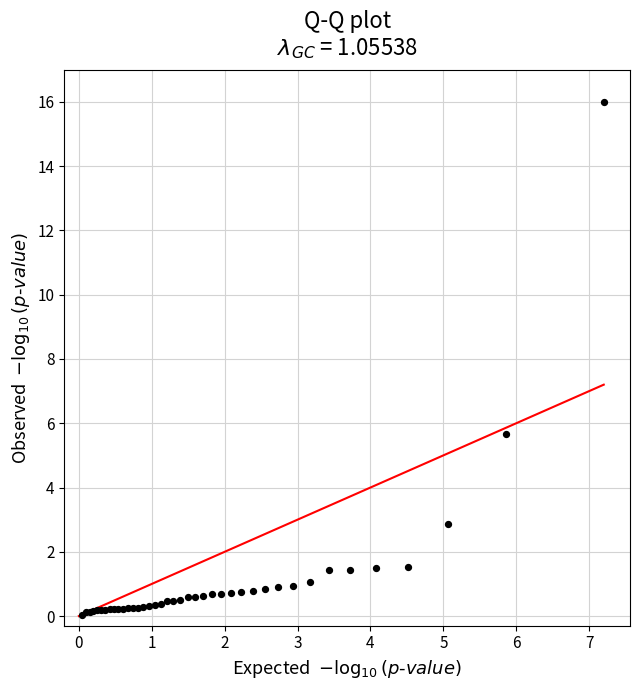

What Y value in the scatter plot is closest to 8?

5.7